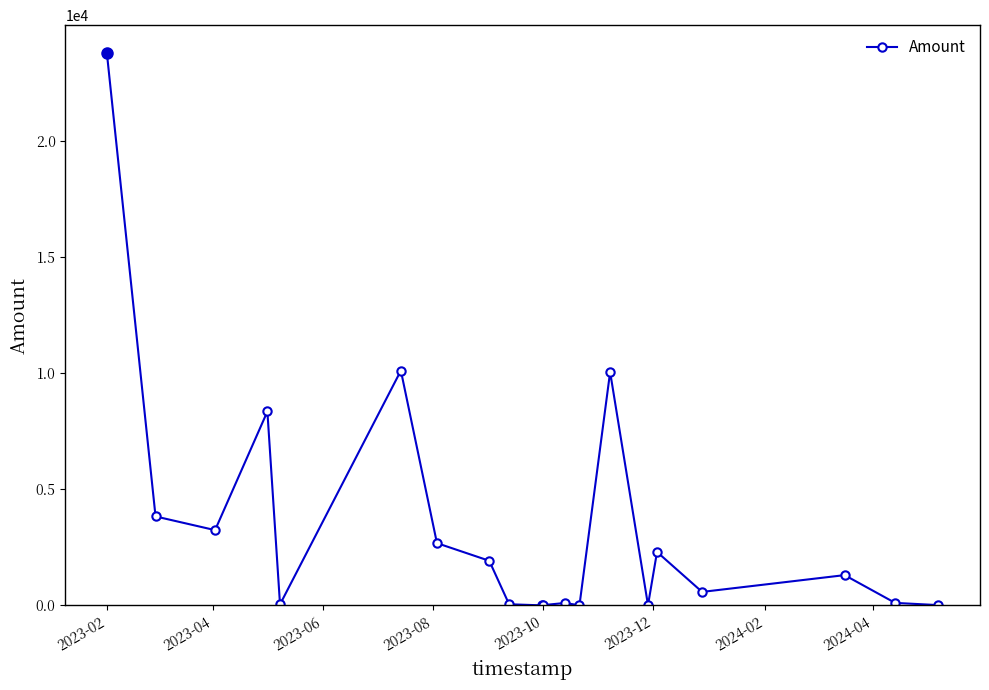

What is the sum of all values?

68486